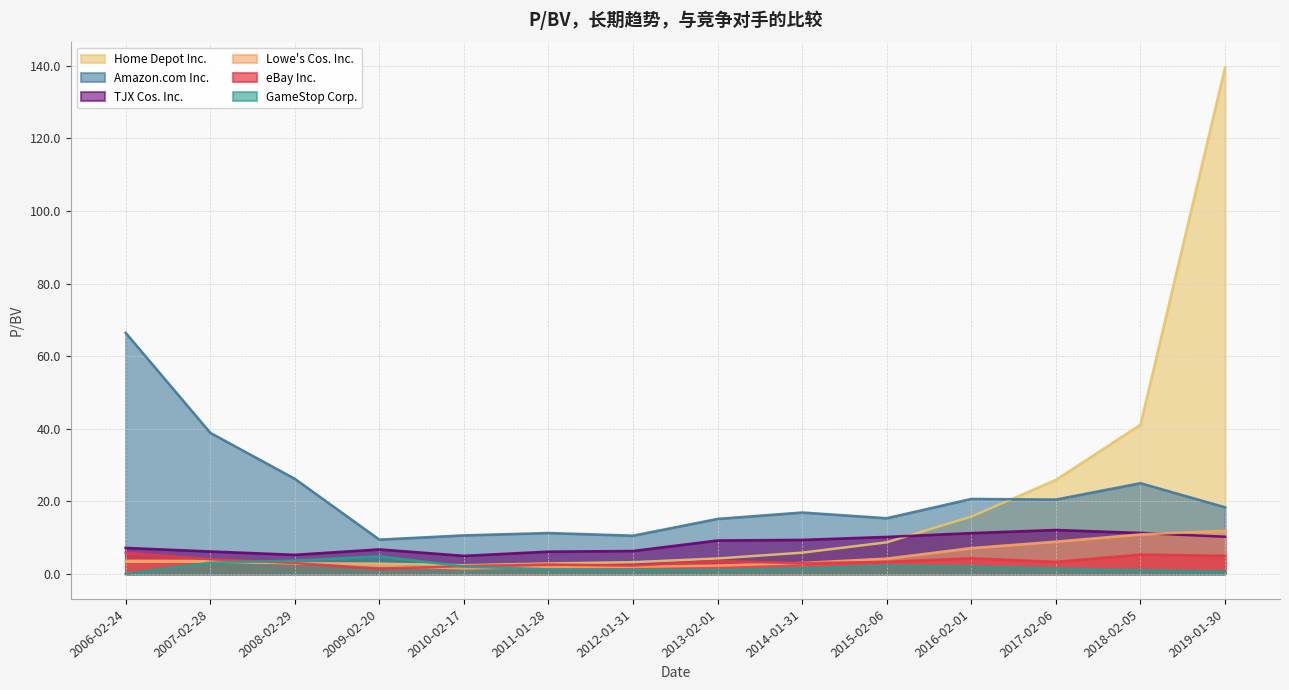

True or false: Lowe's Cos. Inc. and TJX Cos. Inc. intersect in this chart.

True